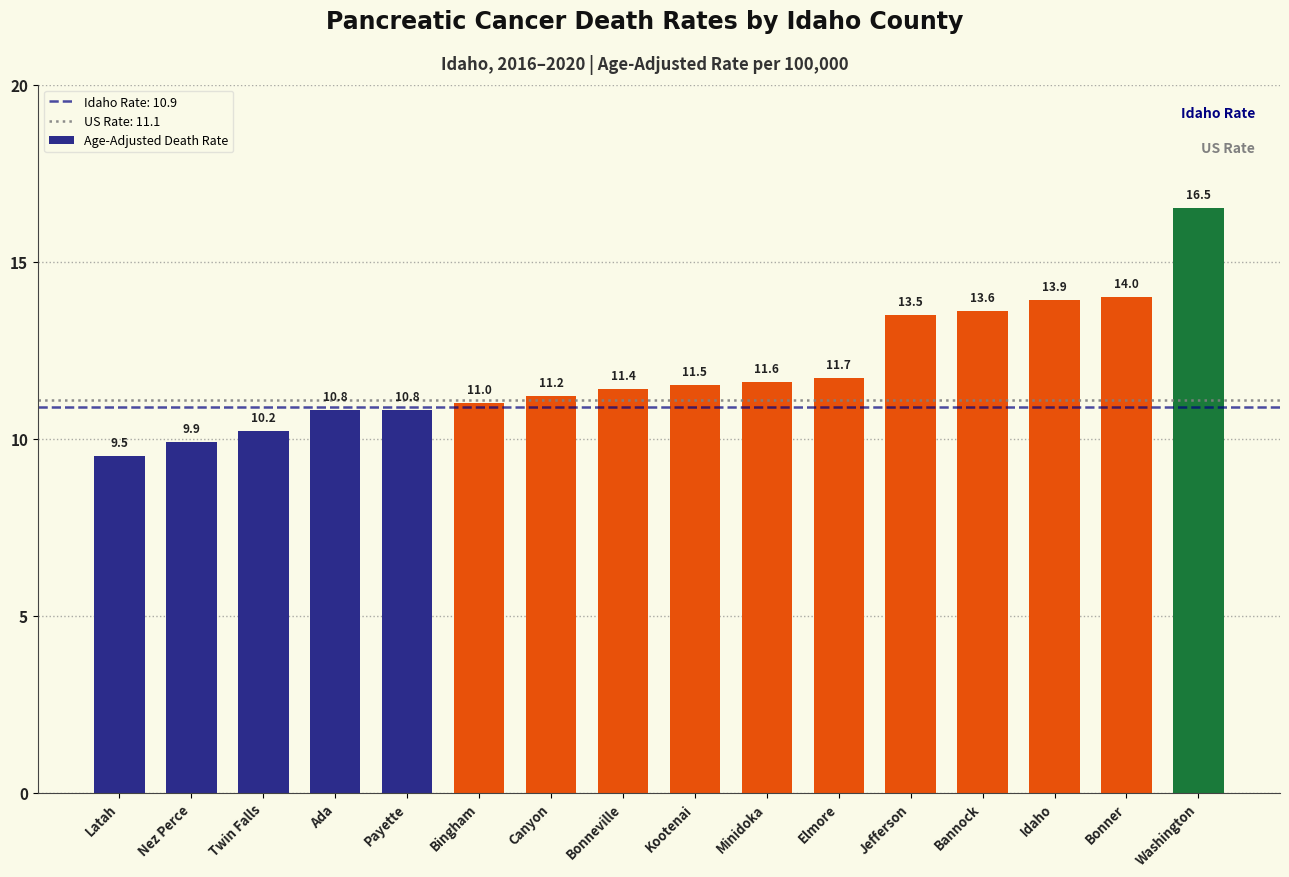

What is the difference between the maximum and minimum values?

7.0